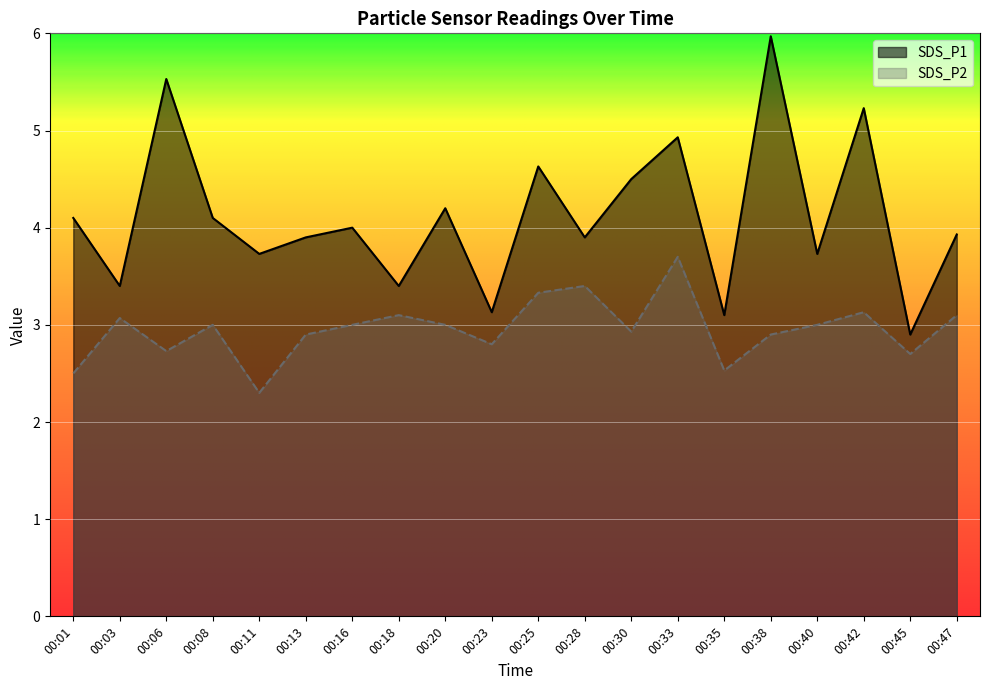

True or false: SDS_P2 has a value of 3.0 at 00:08.

True